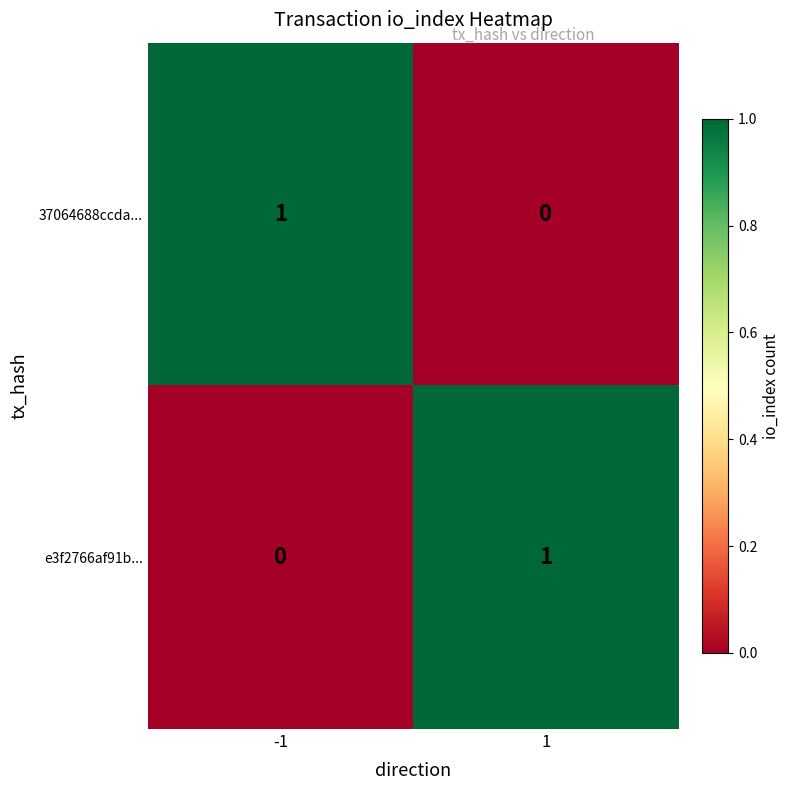

How many values in 37064688ccda... are above zero?

1